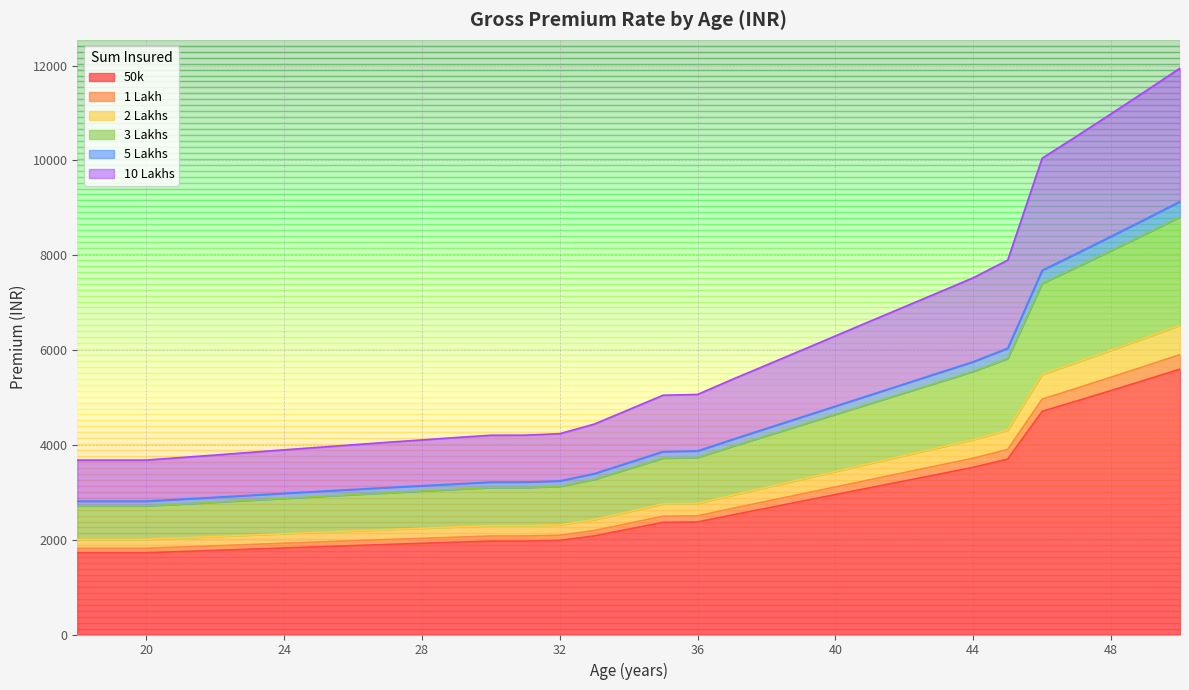

At which label is 3 Lakhs closest to 5759?

45